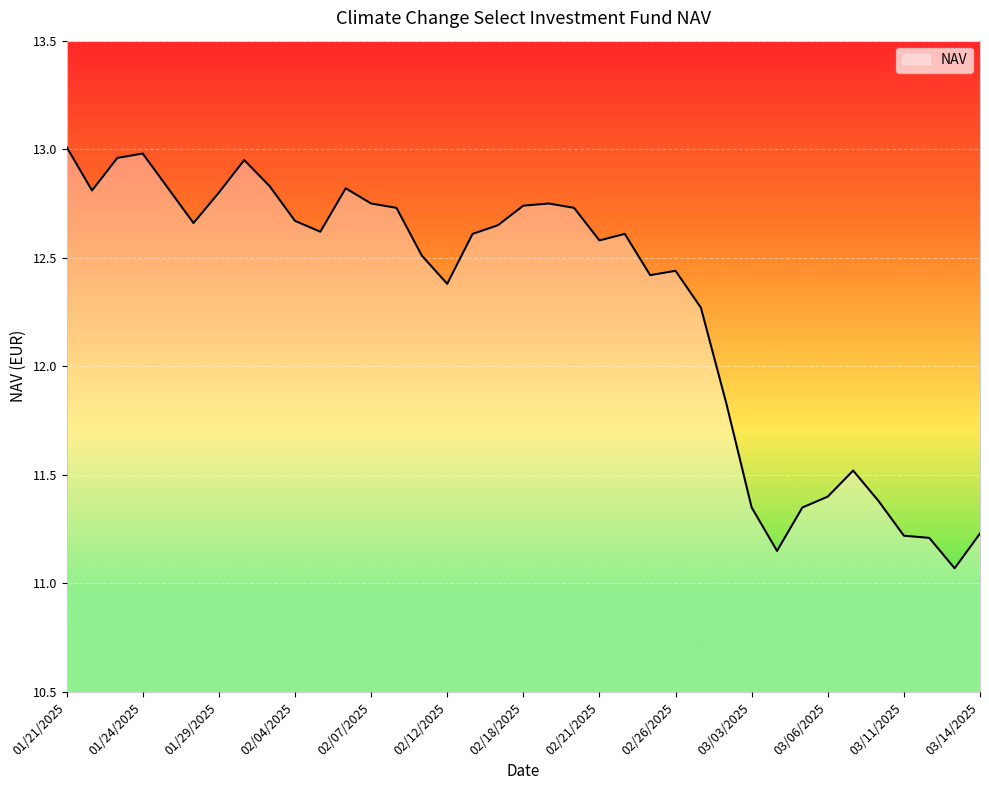

What is the minimum value shown in the chart?

11.1